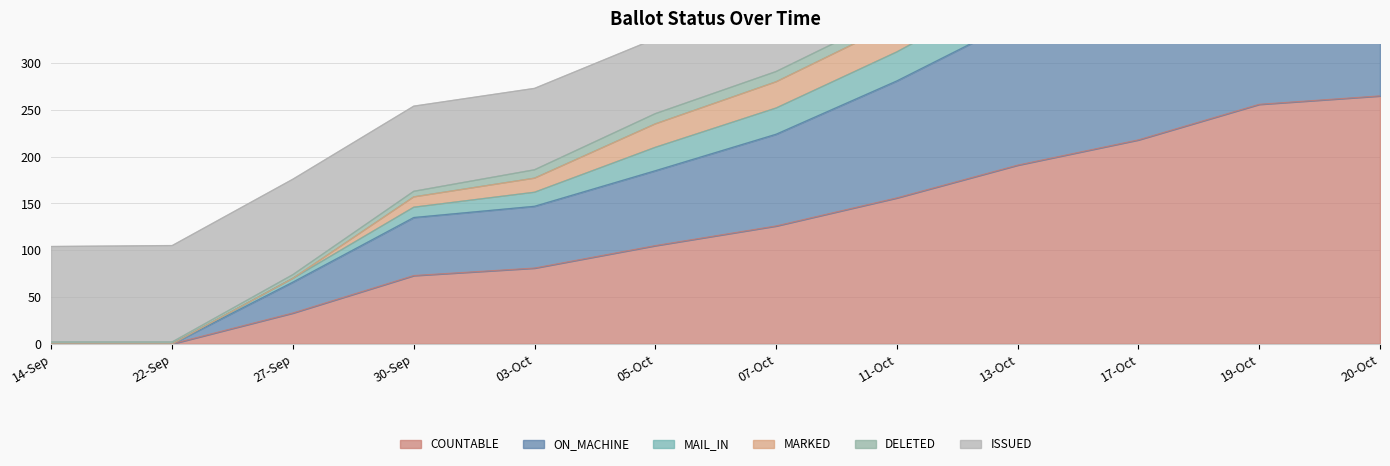

Is the value of ON_MACHINE at 11-Oct greater than the value of MAIL_IN at 30-Sep?

Yes